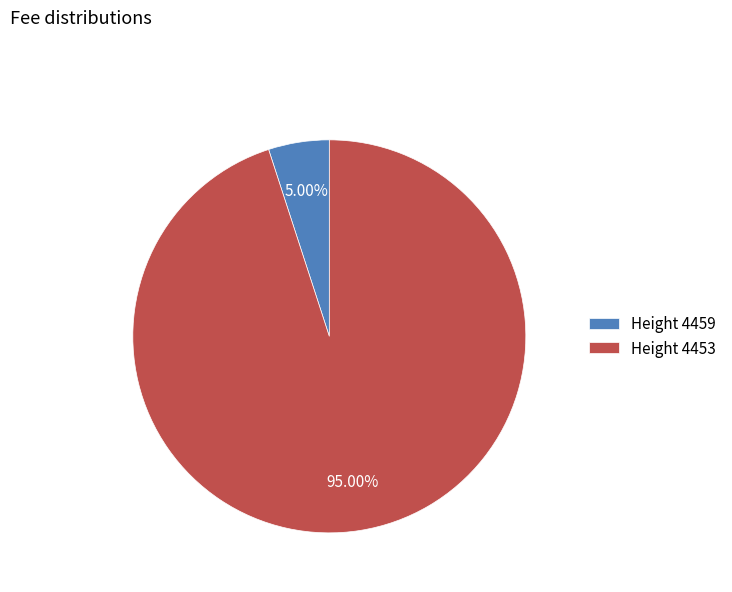

Between Height 4453 and Height 4459, which is larger?

Height 4453